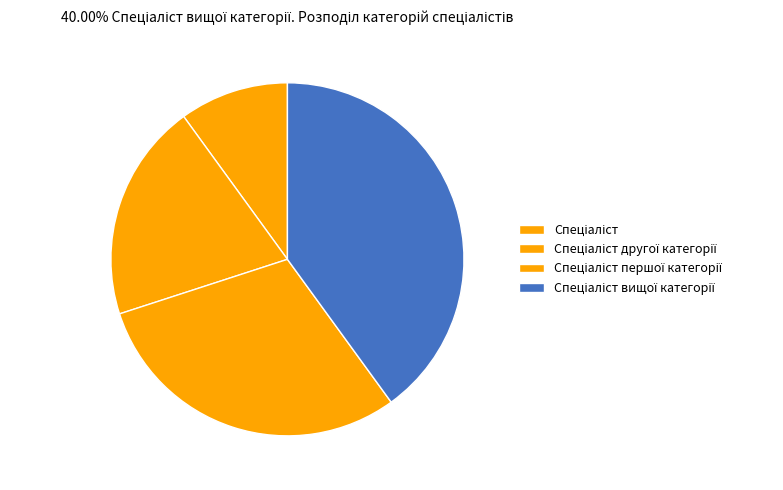

Combined, do Спеціаліст and Спеціаліст першої категорії account for over 50%?

No